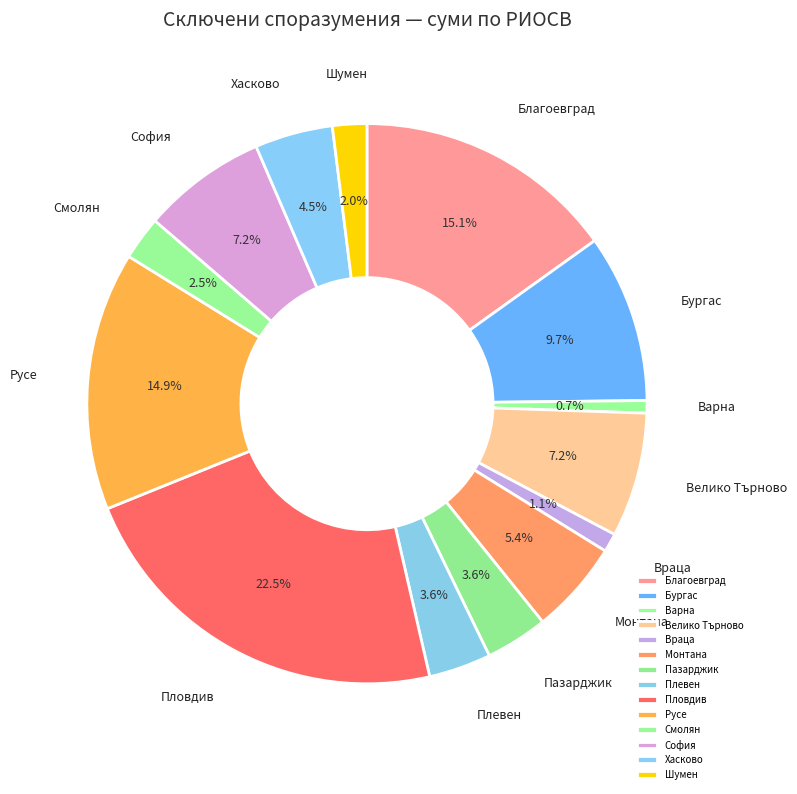

Which has a higher value, Плевен or Бургас?

Бургас